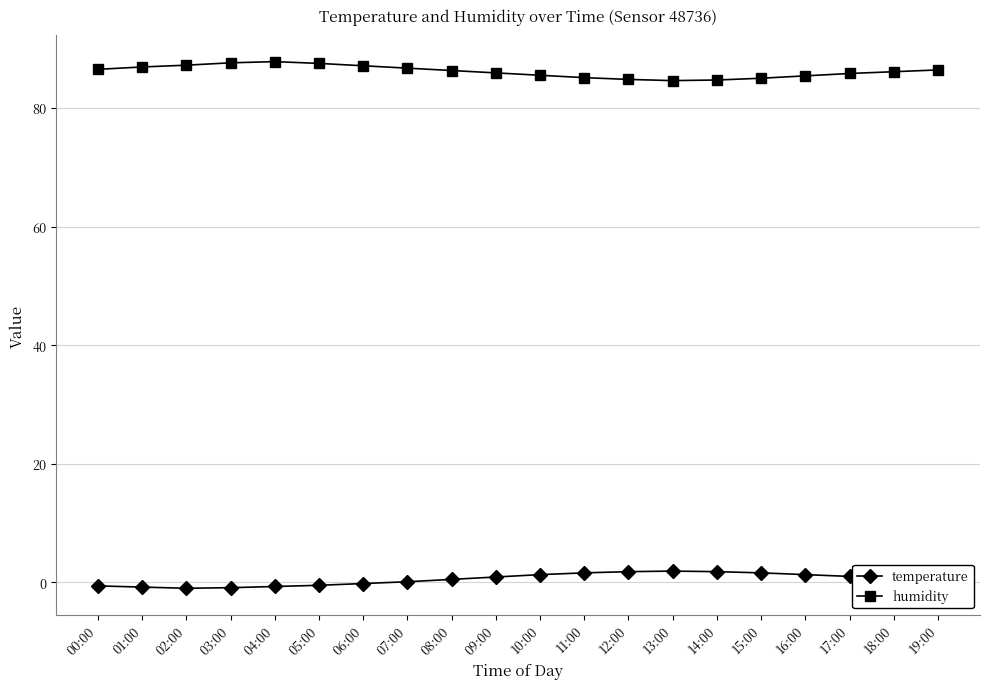

What is the total value across all series at 03:00?

86.7